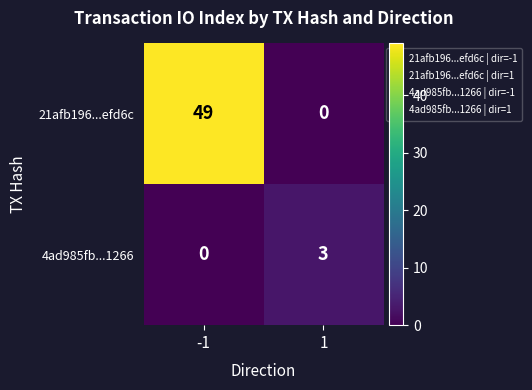

Is it true that 21afb196...efd6c equals 49 at -1?

True